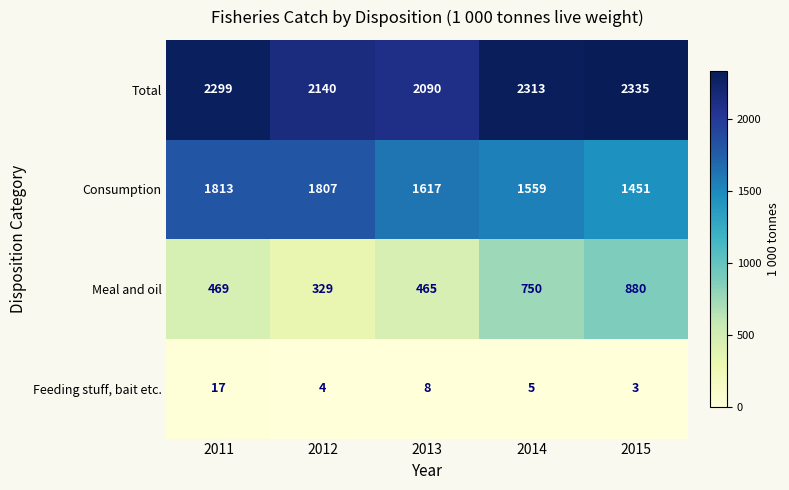

Which series has the widest spread of values?

Meal and oil